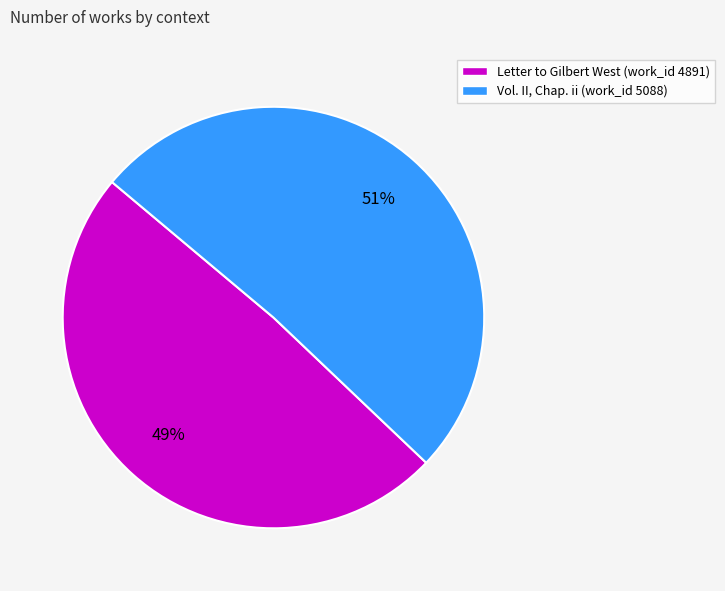

To the nearest percent, what is the difference between the Vol. II, Chap. ii (work_id 5088) and Letter to Gilbert West (work_id 4891) slice percentages?

2%